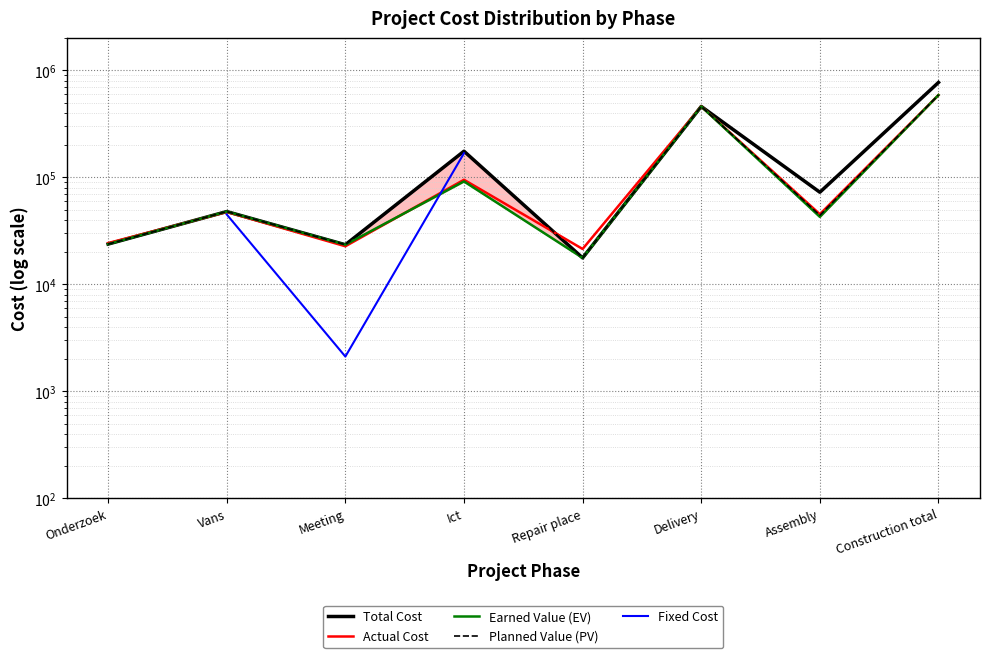

What are all the series names shown in the legend?

Total Cost, Actual Cost, Earned Value (EV), Planned Value (PV), Fixed Cost